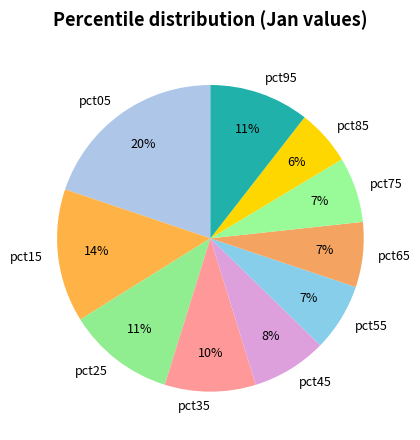

To the nearest percent, what is the difference between the largest and smallest slice percentages?

14%